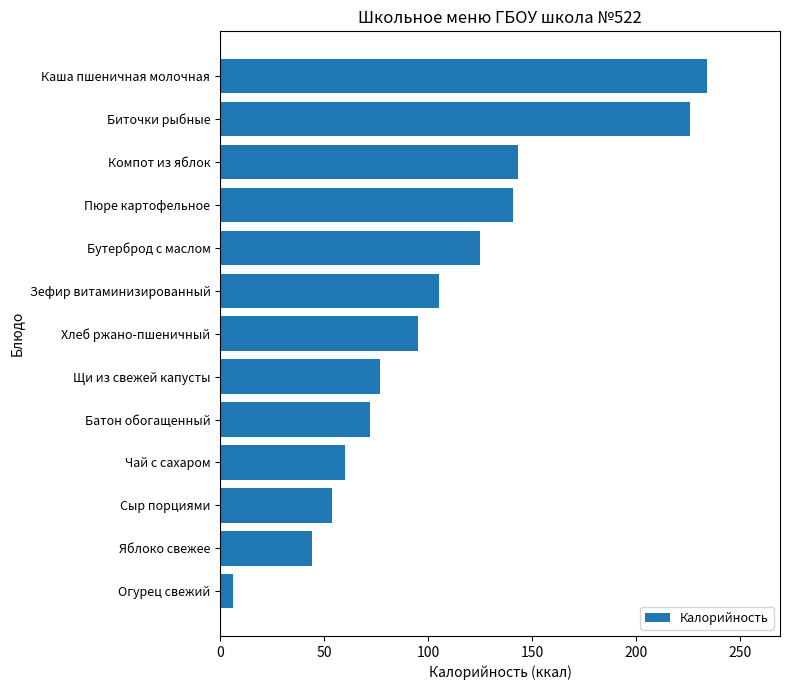

What is the label of the 10th bar from the top?

Чай с сахаром